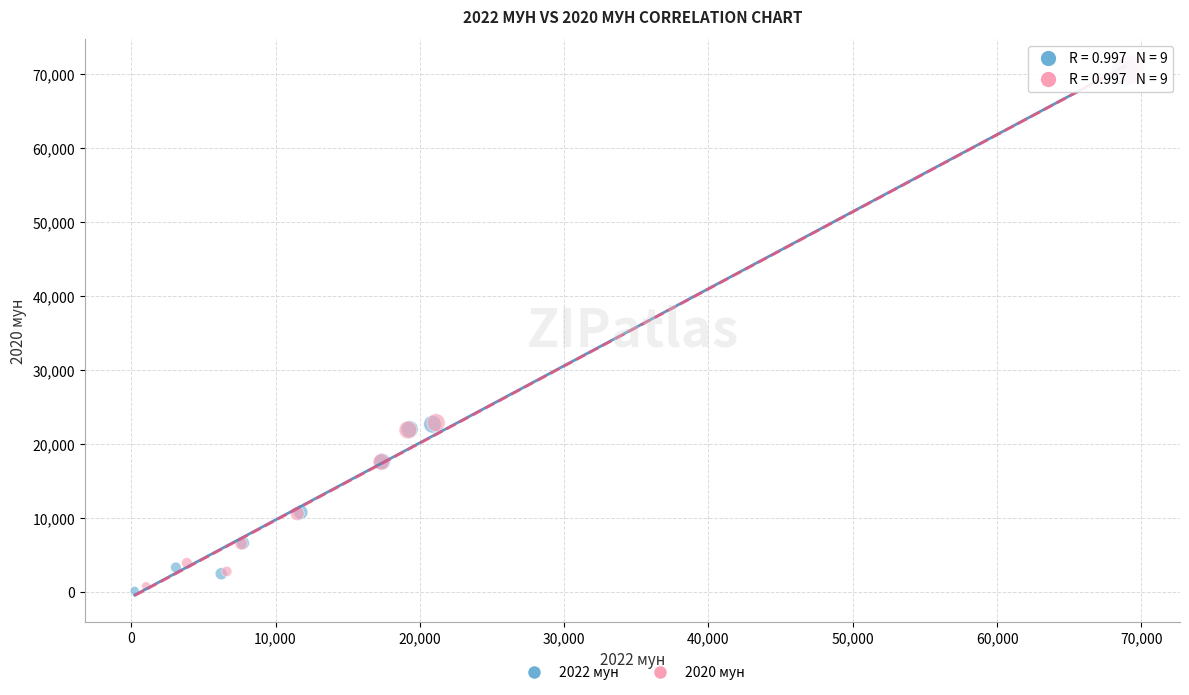

Which series has the widest spread of Y values?

2022 мун